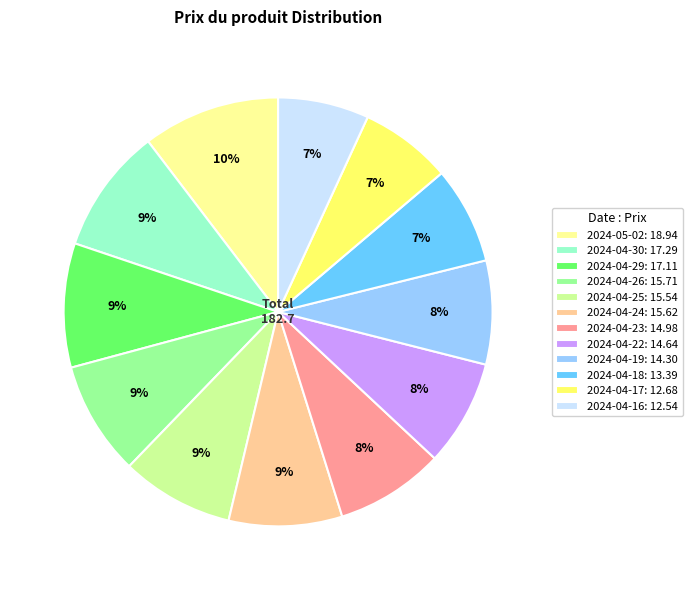

Which slice is the largest?

2024-05-02